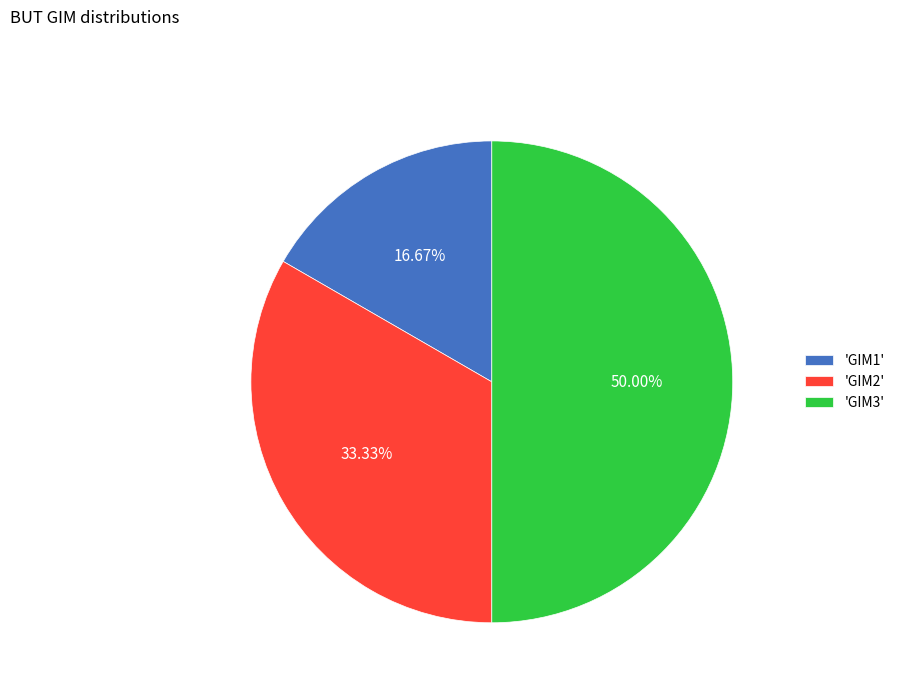

To the nearest percent, what is the average slice percentage?

33%